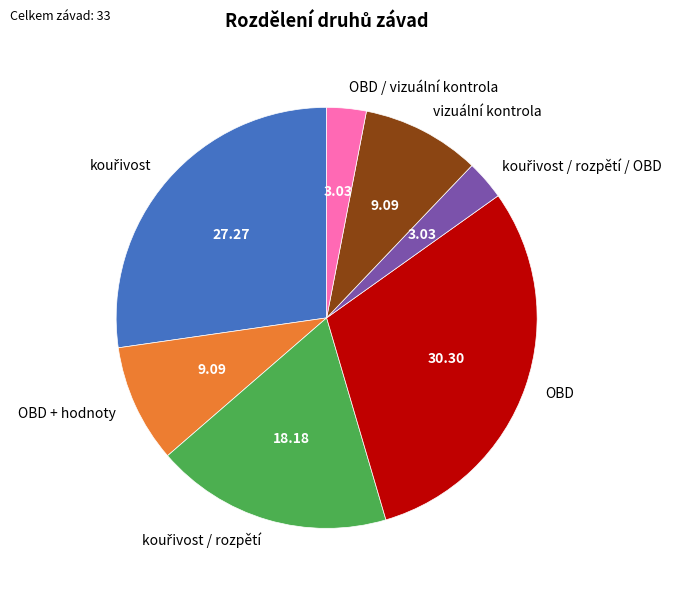

Does OBD / vizuální kontrola account for over 50% of the chart?

No